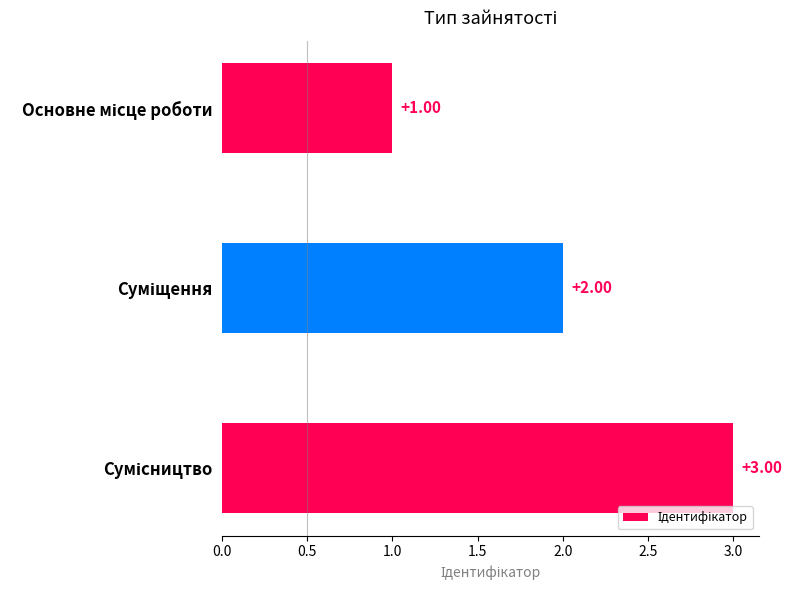

What is the sum of all values?

6